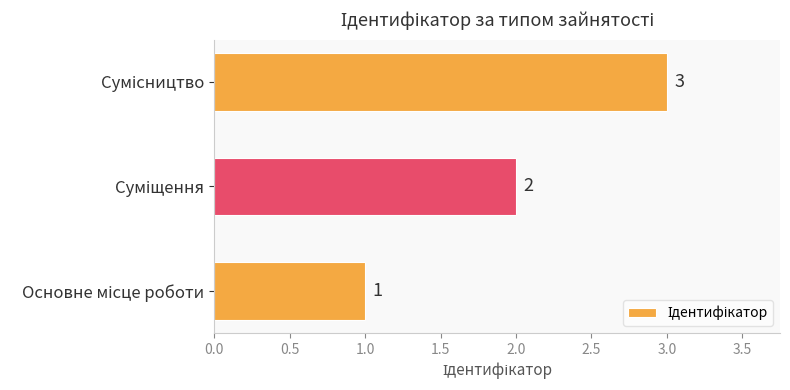

How many values are between 1 and 3?

3